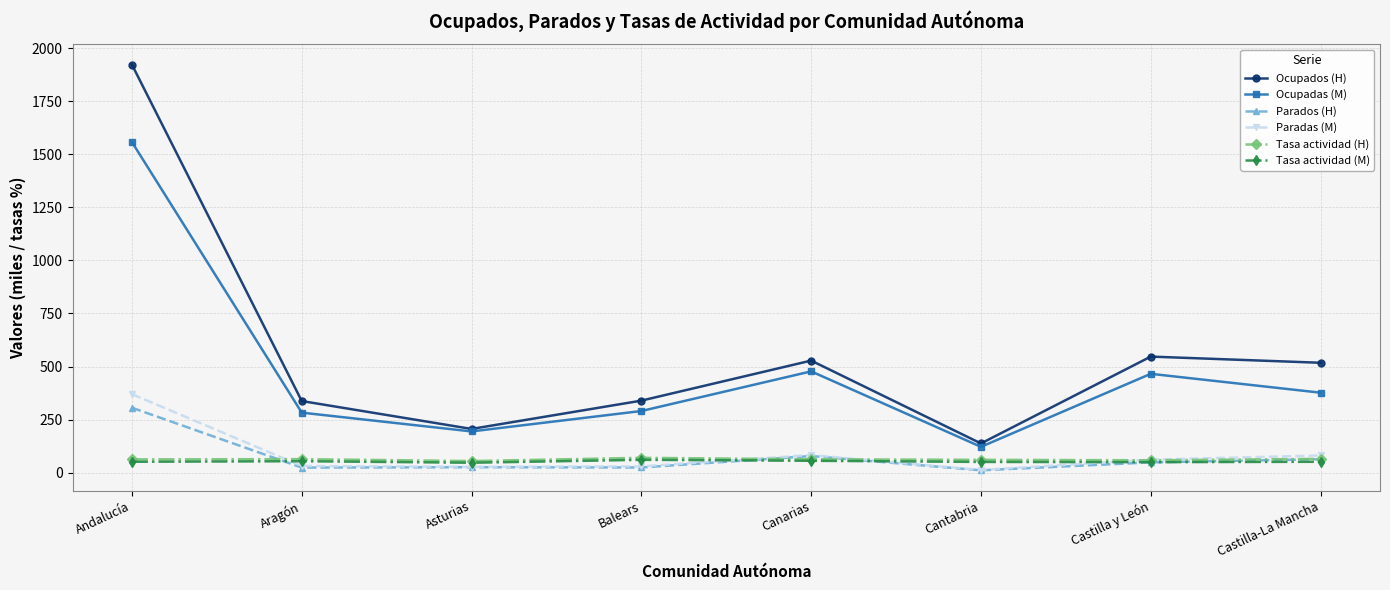

What is the minimum value for Tasa actividad (M)?

47.0